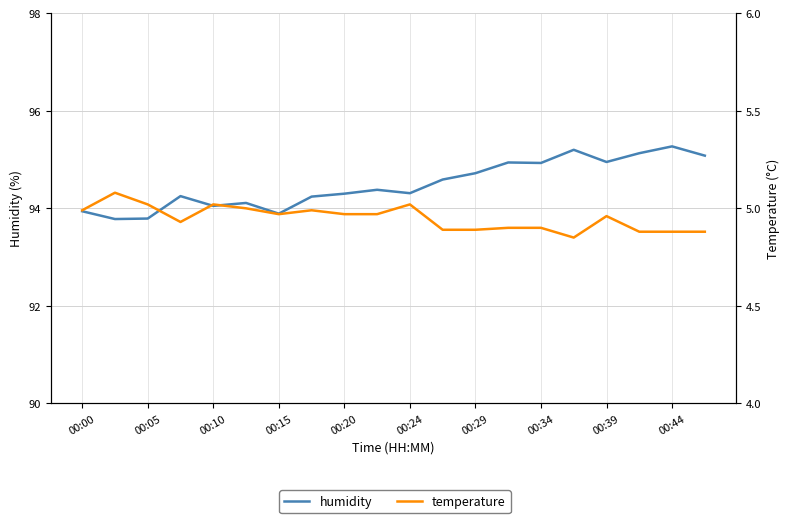

Which category has the lowest value in the temperature series?

15